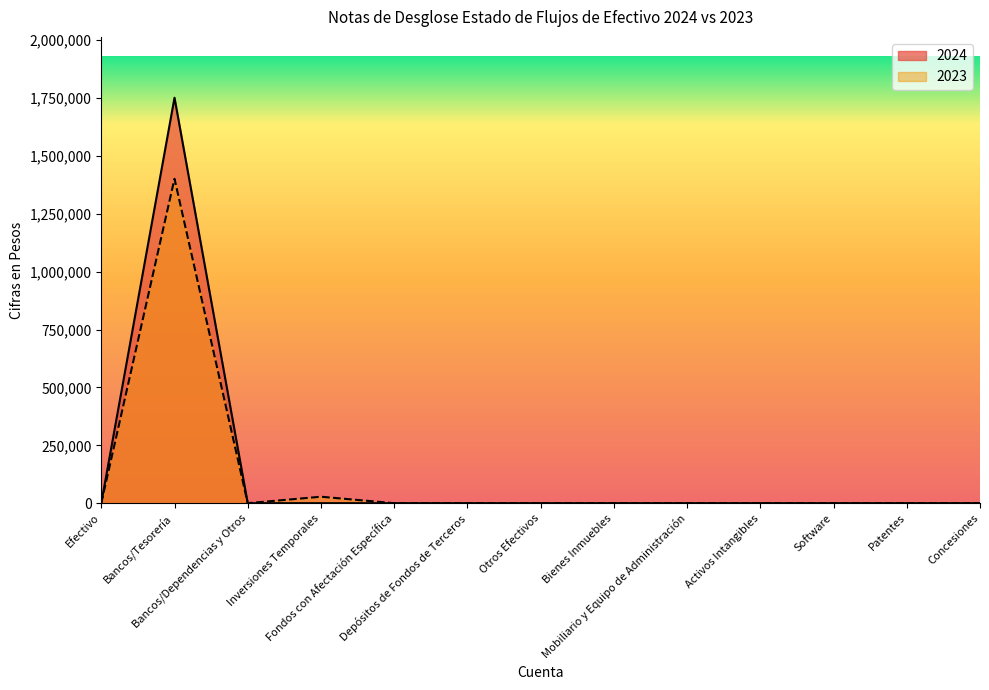

Which series has the largest total across all categories?

2024